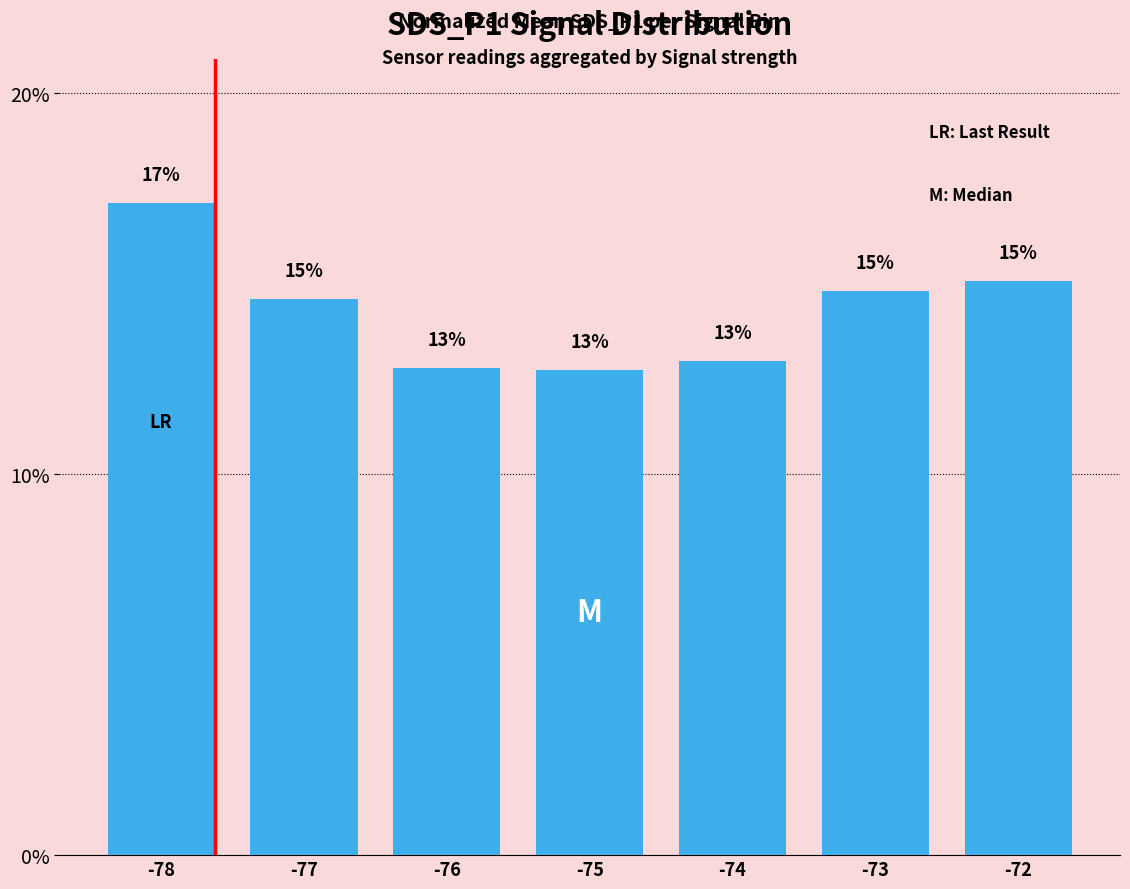

What is the sum of the values at -77 and -74?

27.5